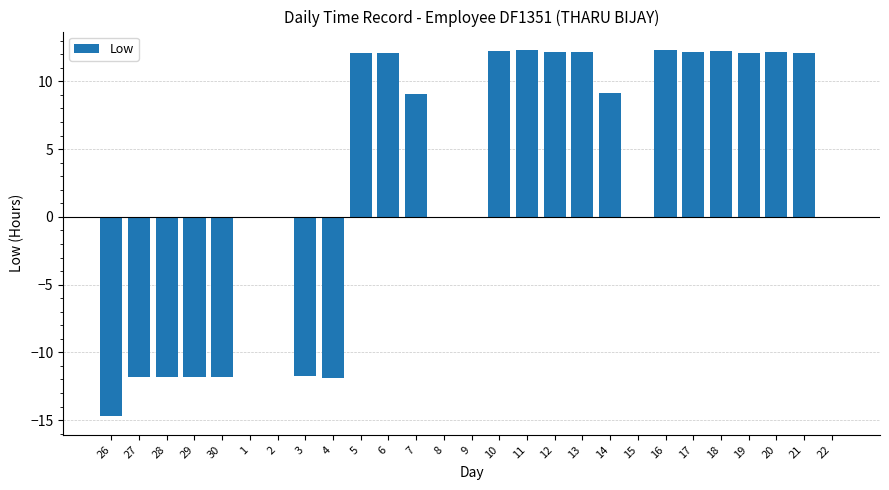

True or false: the data shows 3.2 at 6.

False